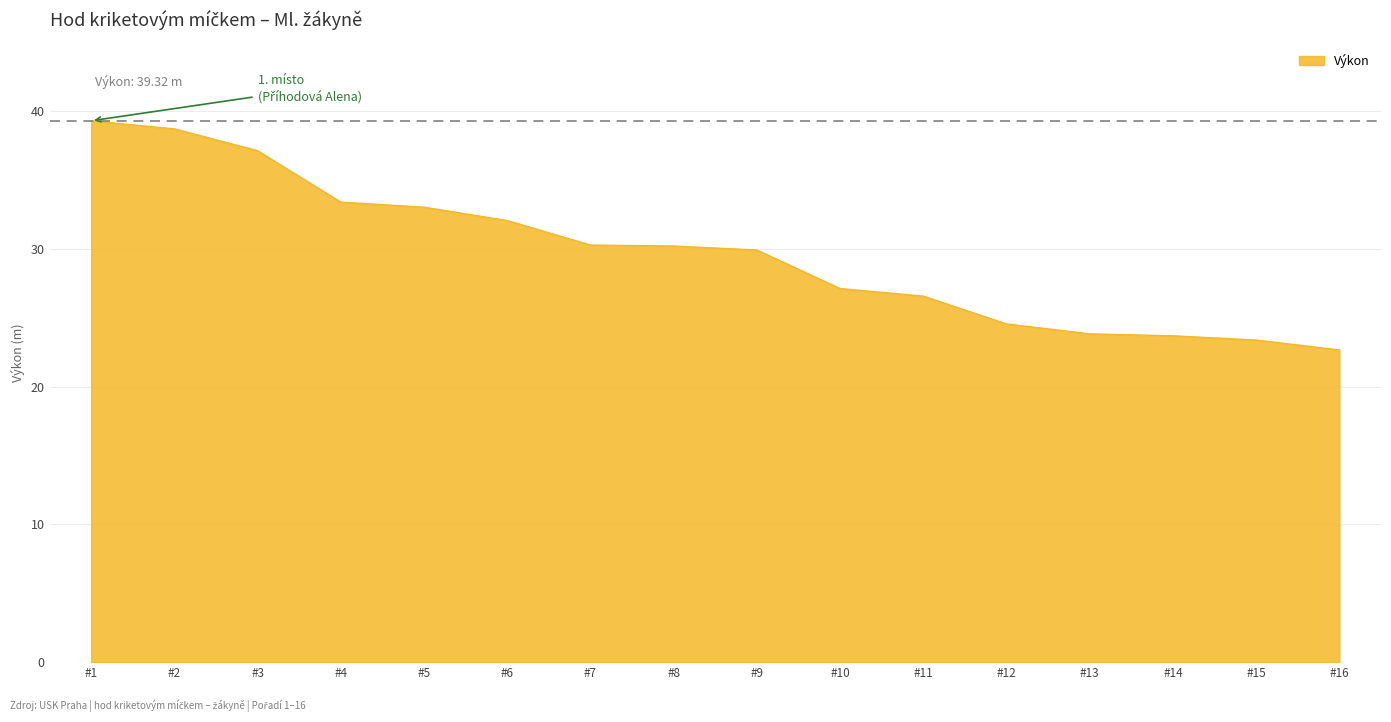

What is the smallest value displayed?

22.7